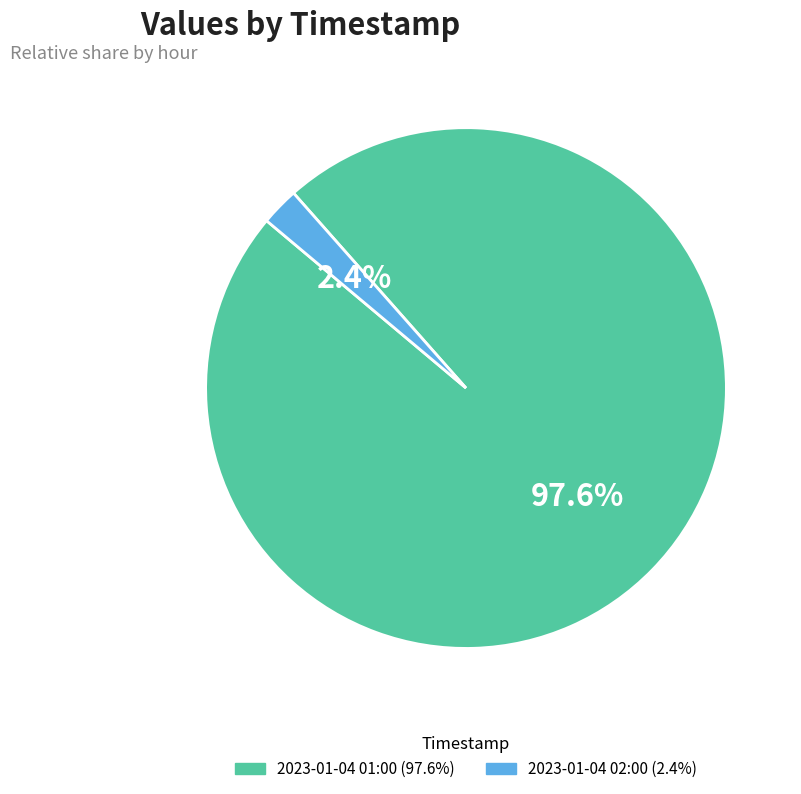

Which slice is the smallest?

2023-01-04 02:00